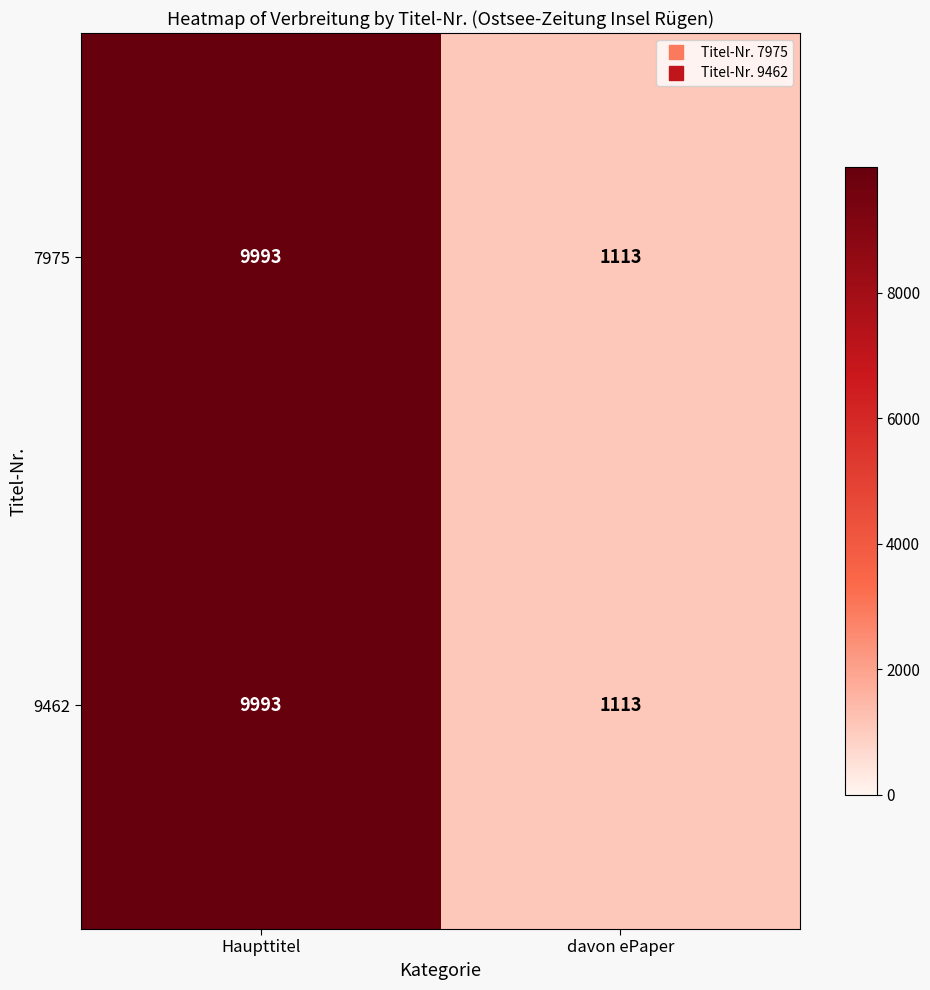

At which category is the sum across all series the highest?

Haupttitel